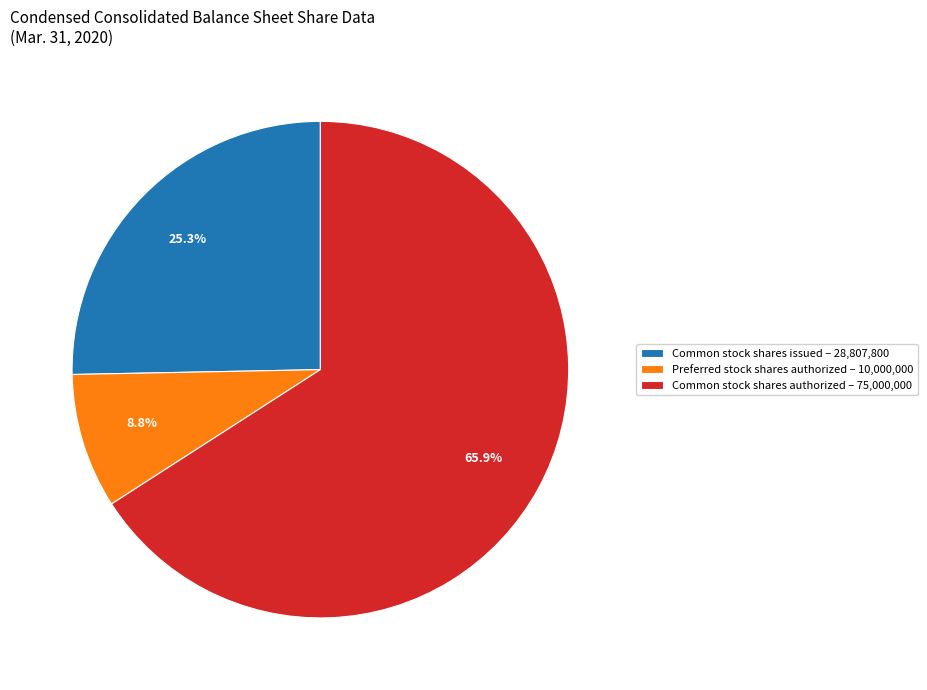

Does Preferred stock shares authorized – 10,000,000 represent more than half of the total?

No